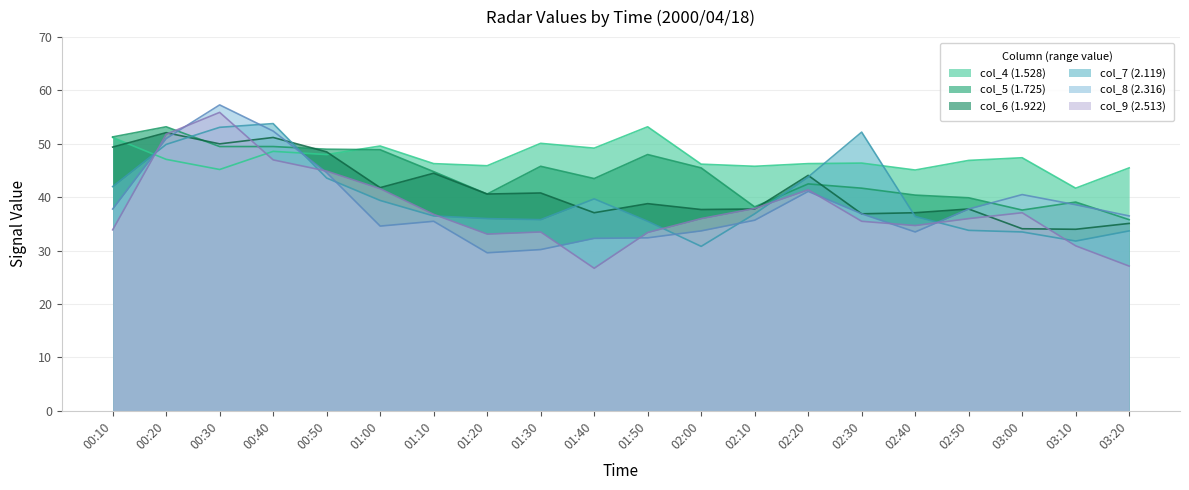

At which category does col_4 reach its first local valley?

00:30